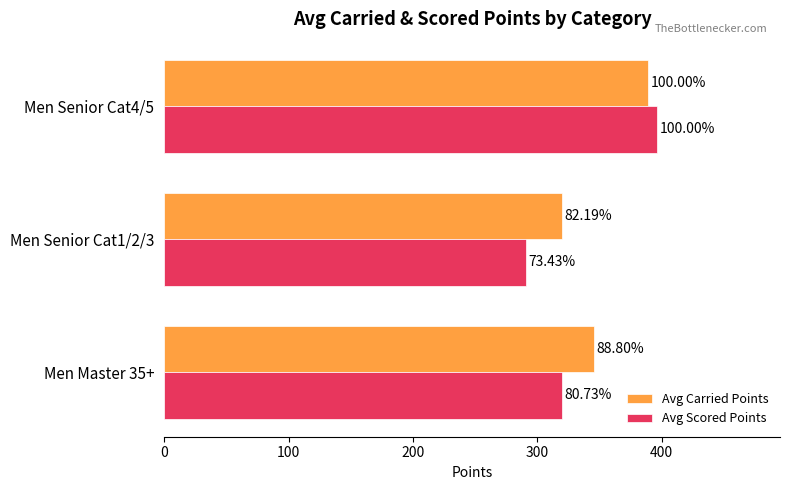

What are all the series names shown in the legend?

Avg Carried Points, Avg Scored Points